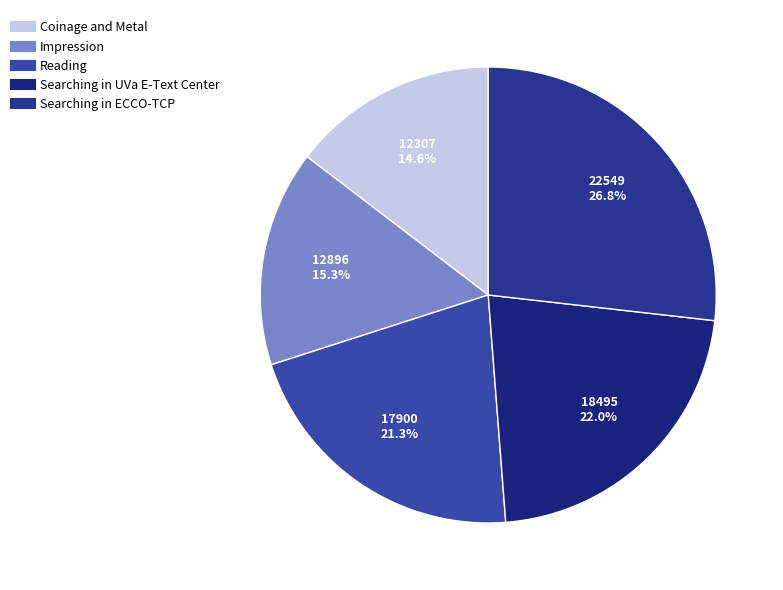

Count the number of slices in the pie.

5